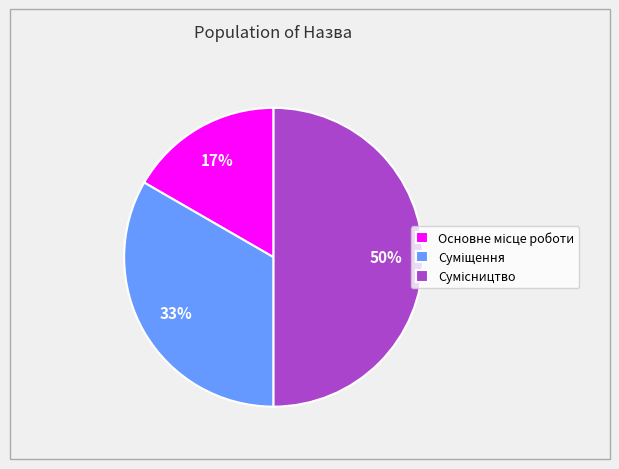

To the nearest percent, what is the average slice percentage?

33%